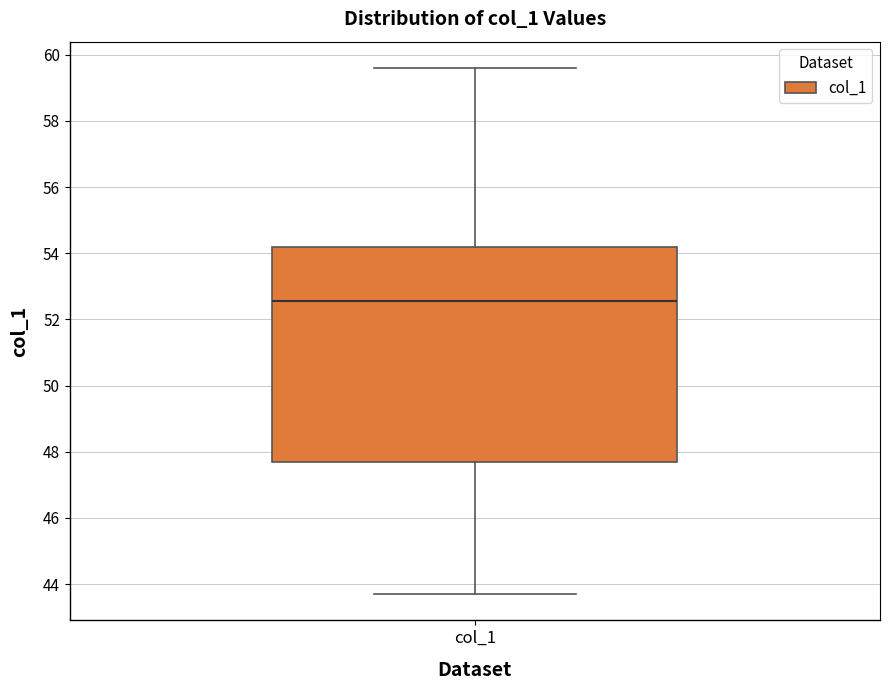

Transcribe this box plot: give where the median line is, the range the box spans, and where the two whiskers end, as read against the y-axis. The values are not printed on the chart, so give them approximately, as read against the axis.

median 52.6, box 47.8 to 54.2, whiskers 43.8 to 59.6